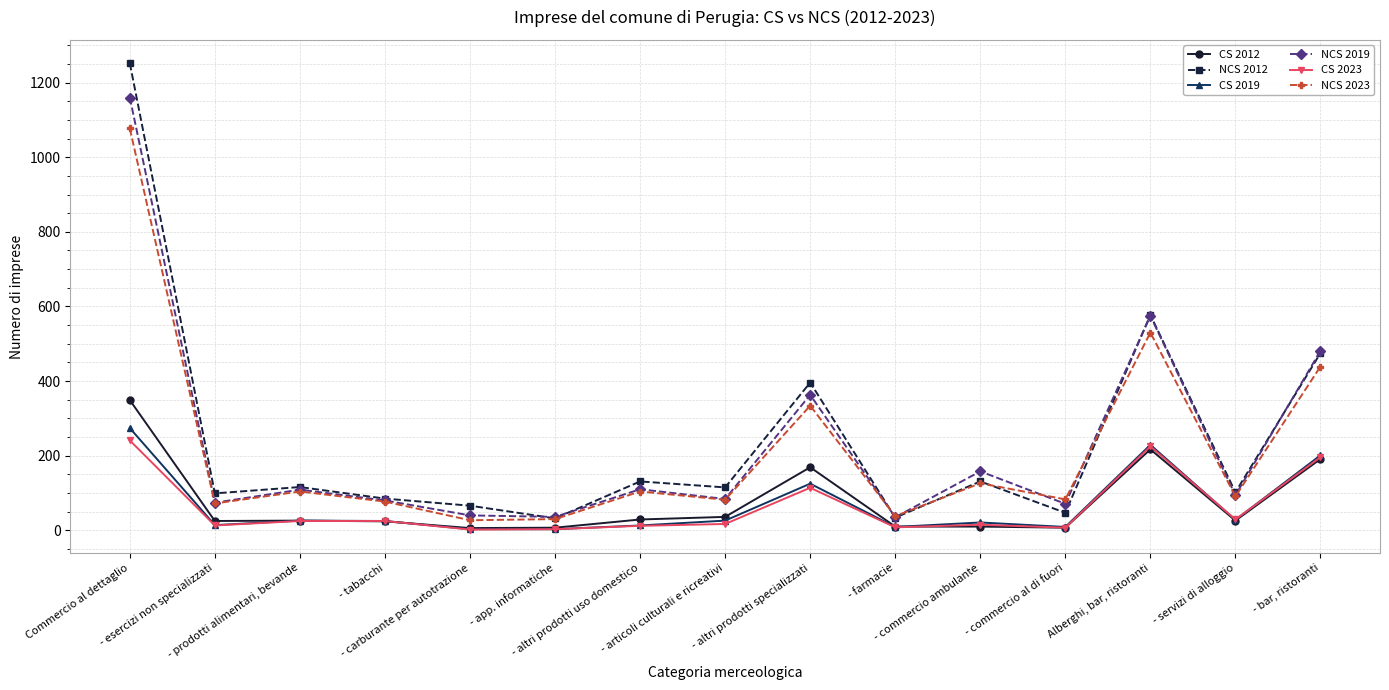

Where is the first local maximum for NCS 2023?

- prodotti alimentari, bevande